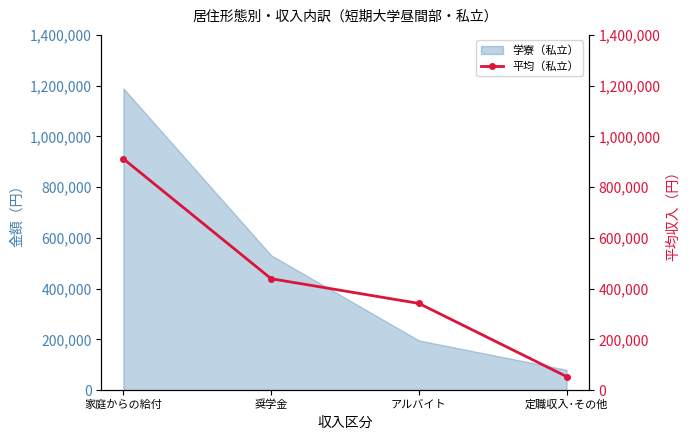

Which category has the highest value in the 学寮（私立） series?

家庭からの給付